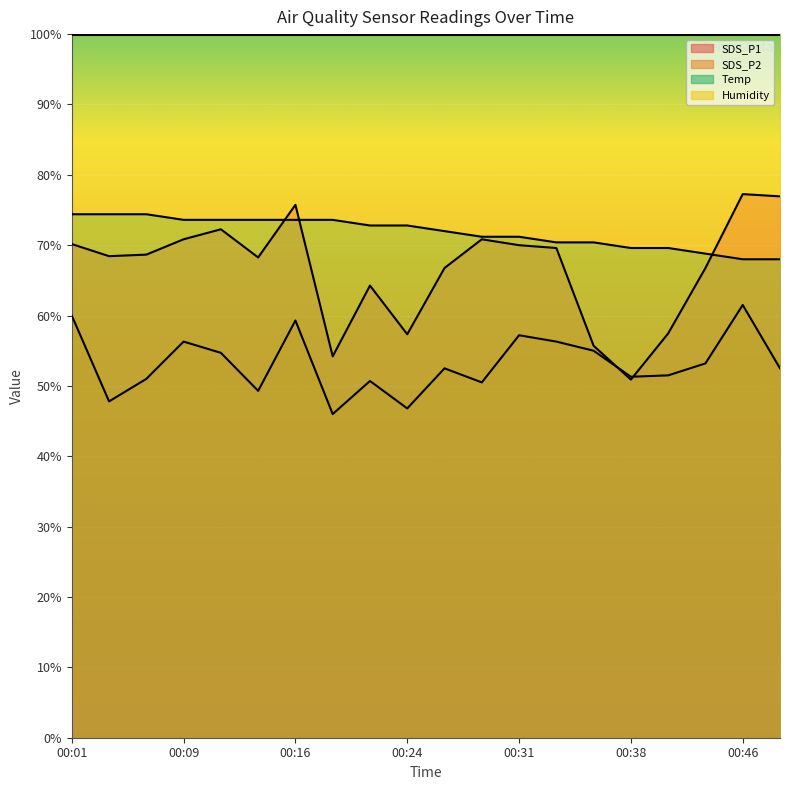

What is the difference between the maximum and minimum values in the Temp series?

6.4